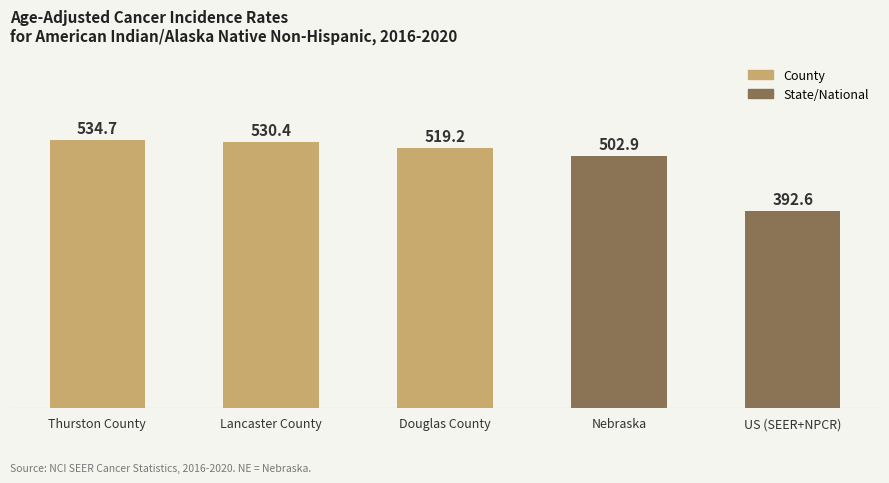

Approximately how many times larger is the value at US (SEER+NPCR) compared to Thurston County?

0.7